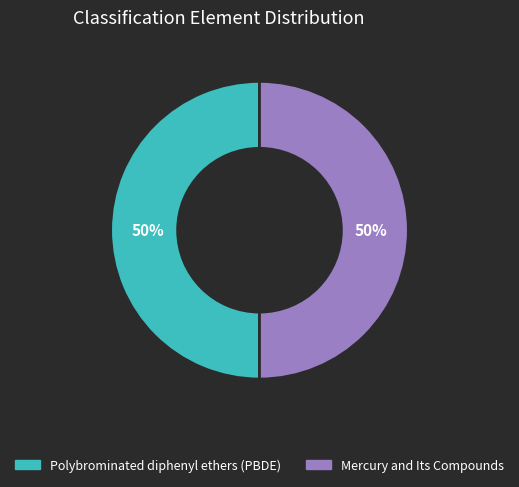

True or false: Polybrominated diphenyl ethers (PBDE) accounts for 56% of the total.

False